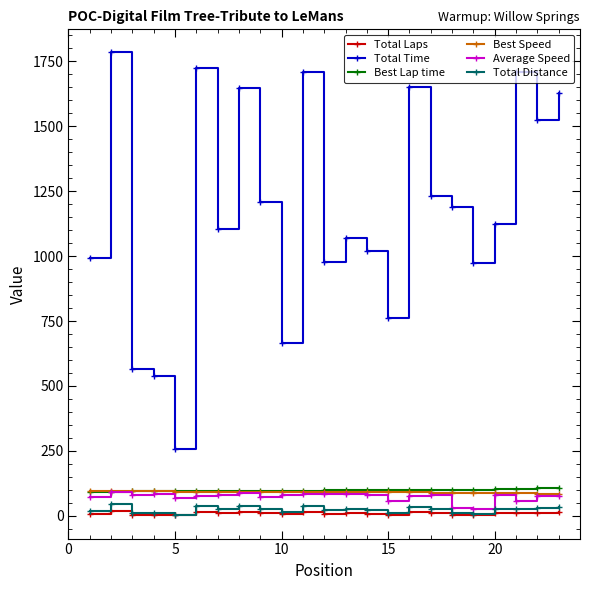

Which series has the largest range (max minus min)?

Total Time